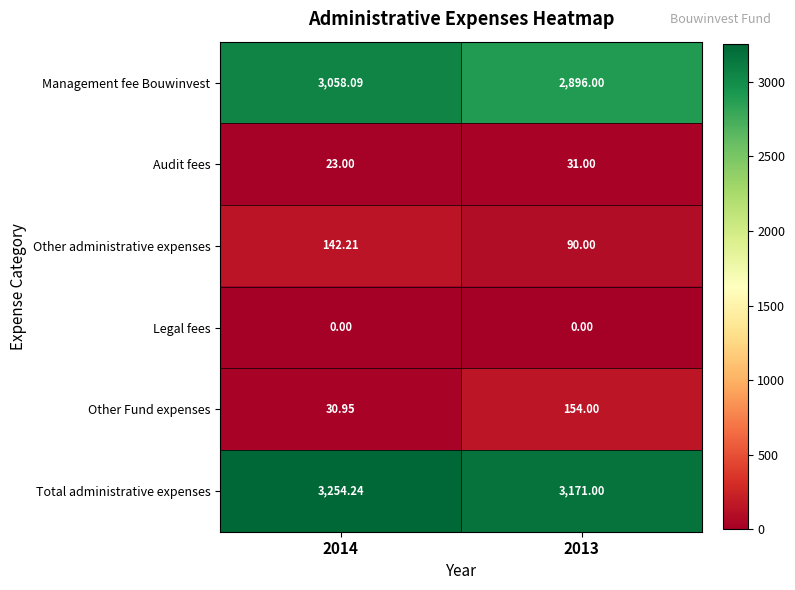

Which series has the largest total across all categories?

Total administrative expenses